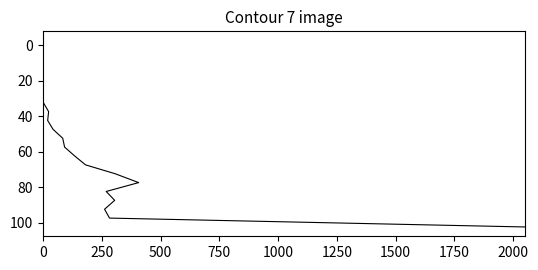

What is the greatest value displayed?

102.5